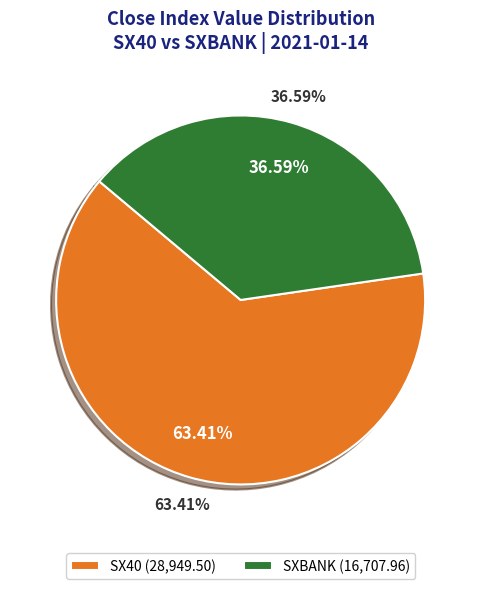

To the nearest percent, what is the average slice percentage?

50%